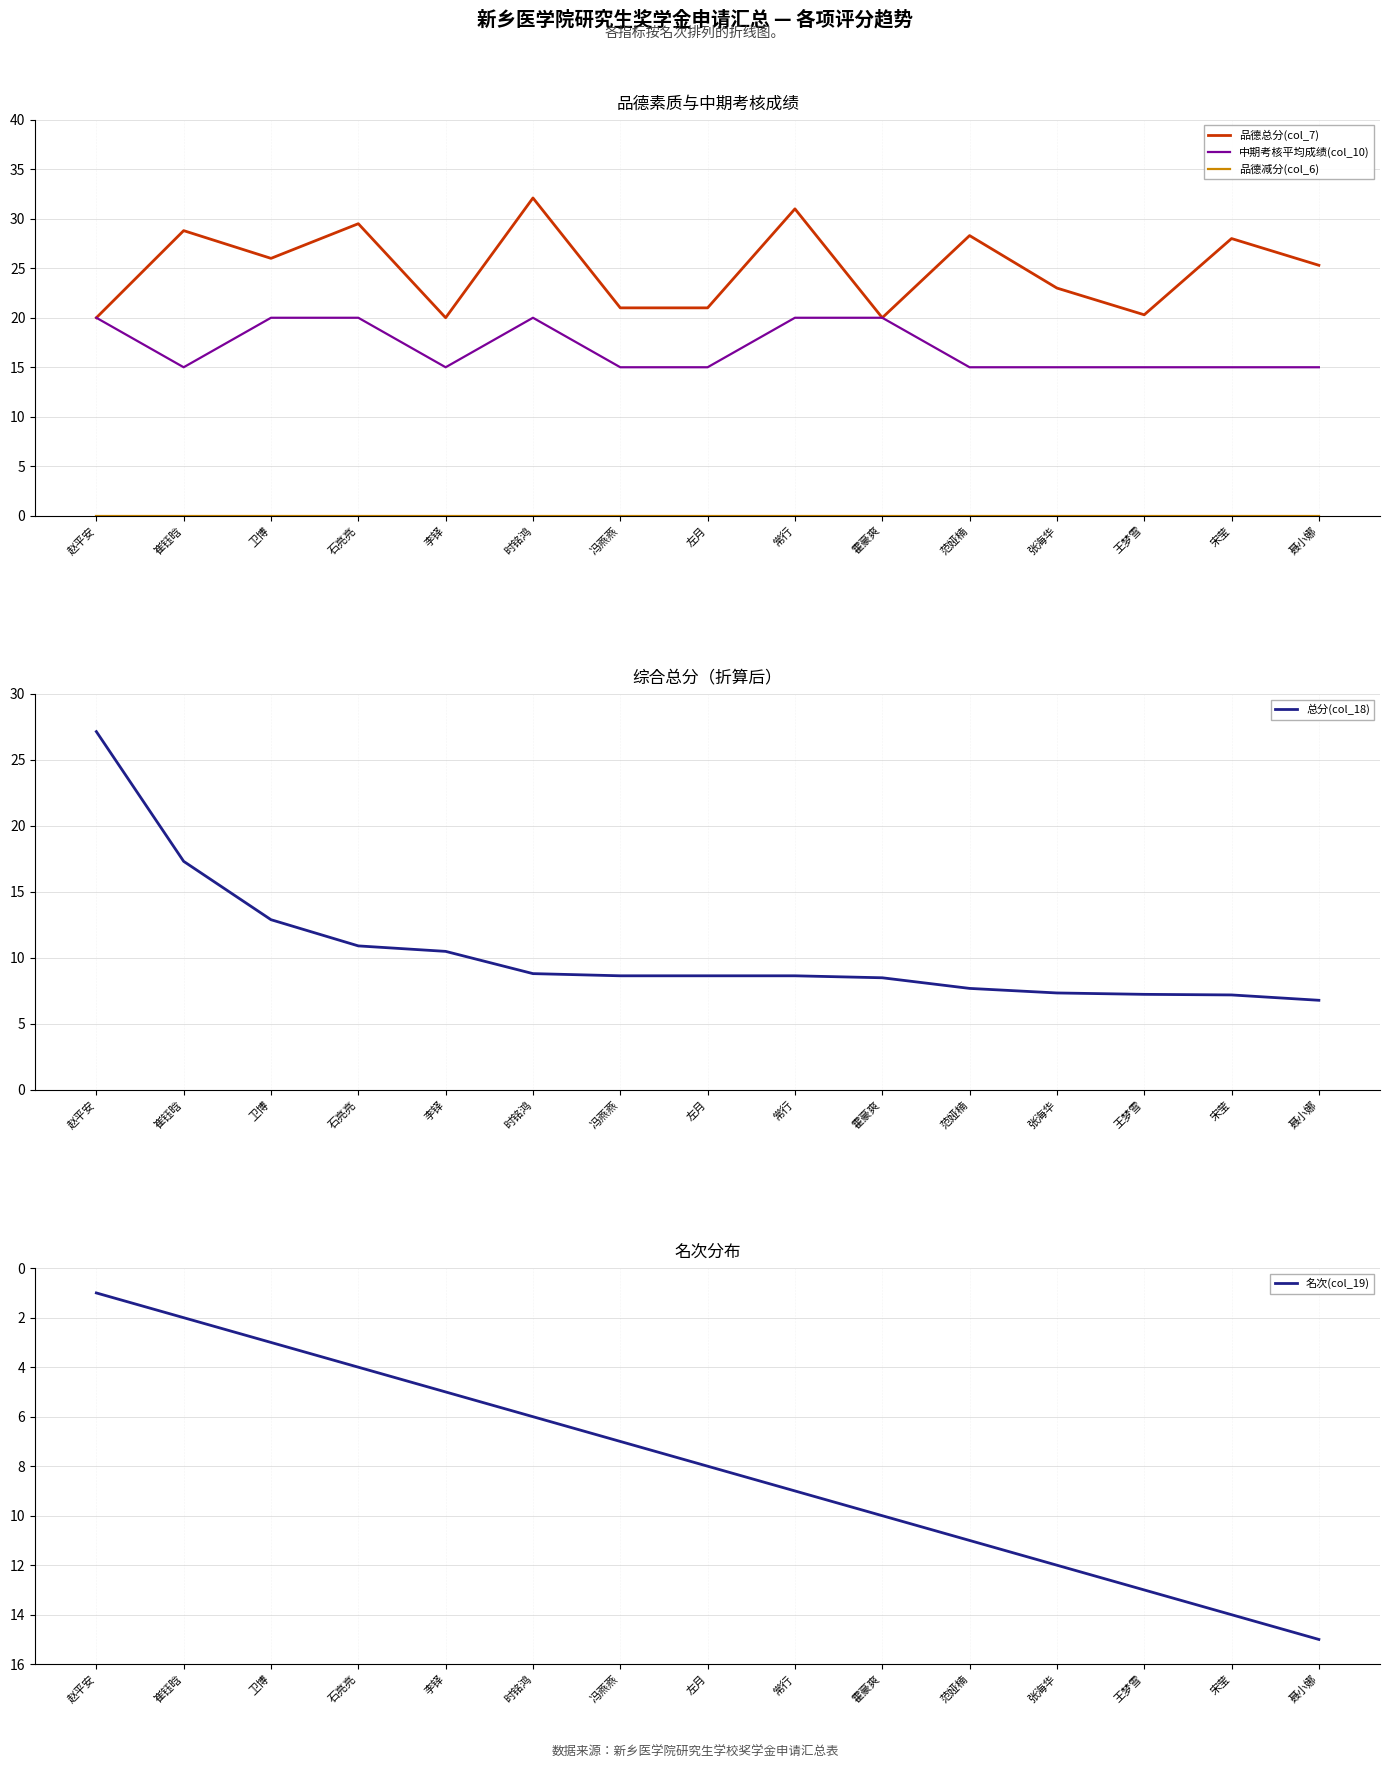

Reading left to right, what are all the values shown in this chart?

品德总分(col_7): 20.0	28.8	26.0	29.5	20.0	32.1	21.0	21.0	31.0	20.0	28.3	23.0	20.3	28.0	25.3
中期考核平均成绩(col_10): 20.0	15.0	20.0	20.0	15.0	20.0	15.0	15.0	20.0	20.0	15.0	15.0	15.0	15.0	15.0
品德减分(col_6): 0.0	0.0	0.0	0.0	0.0	0.0	0.0	0.0	0.0	0.0	0.0	0.0	0.0	0.0	0.0
总分(col_18): 27.1	17.3	12.9	10.9	10.5	8.8	8.7	8.7	8.7	8.5	7.7	7.3	7.2	7.2	6.8
名次(col_19): 1.0	2.0	3.0	4.0	5.0	6.0	7.0	8.0	9.0	10.0	11.0	12.0	13.0	14.0	15.0